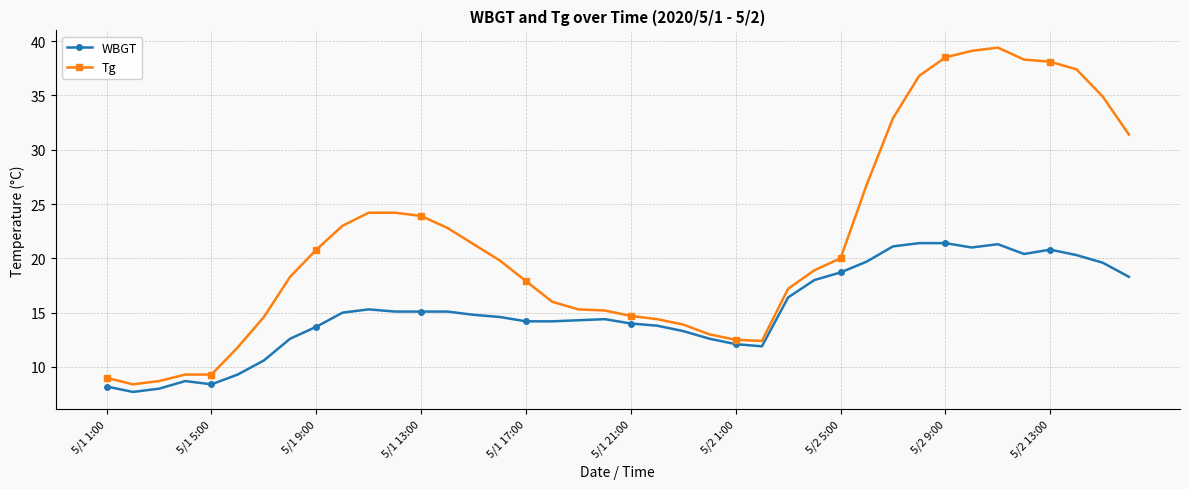

True or false: WBGT and Tg cross at least once.

False